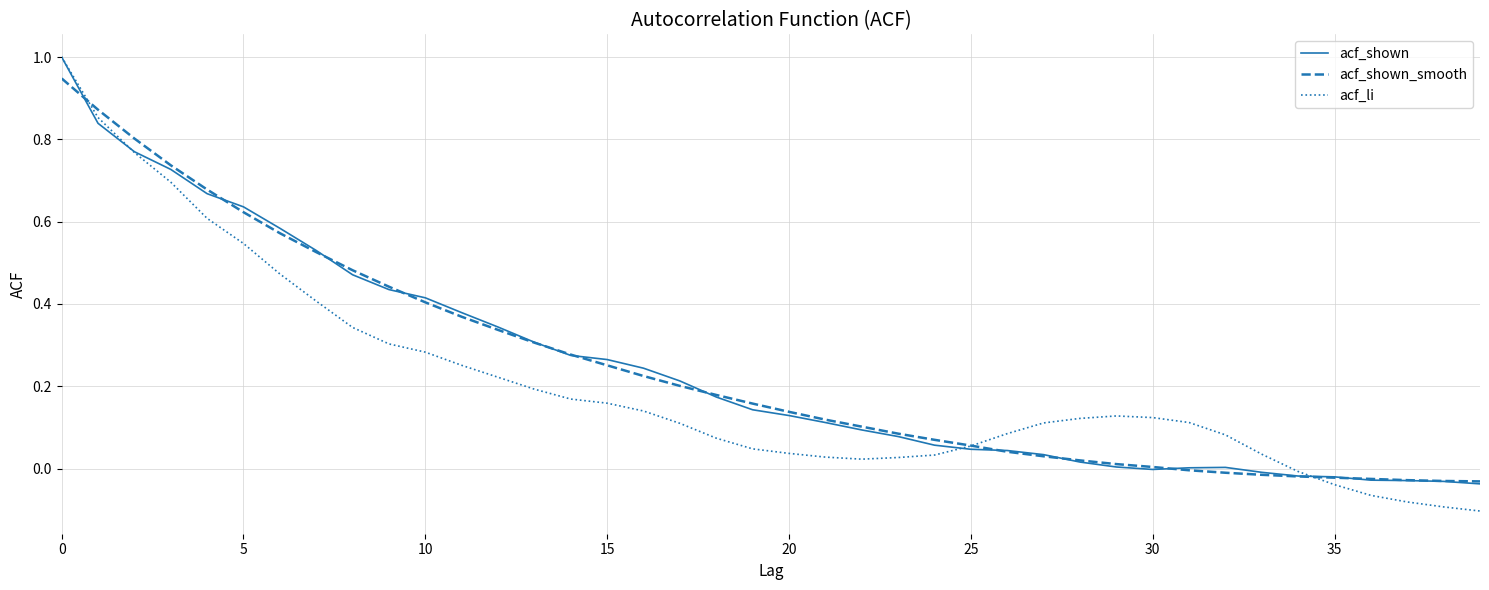

True or false: acf_li and acf_shown cross at least once.

True